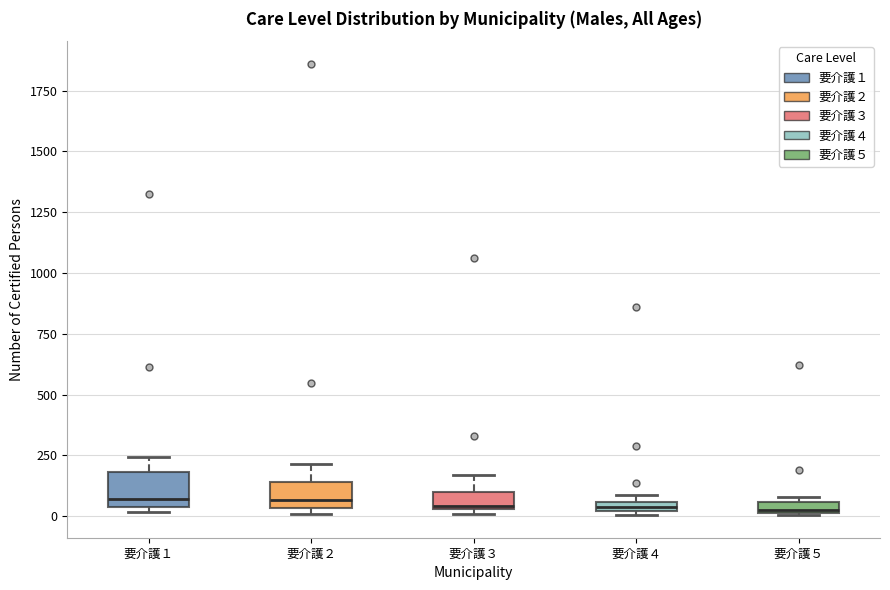

Where is the upper edge of the box for 要介護４ on the y-axis? The values are not printed on the chart, so give them approximately, as read against the axis.

50